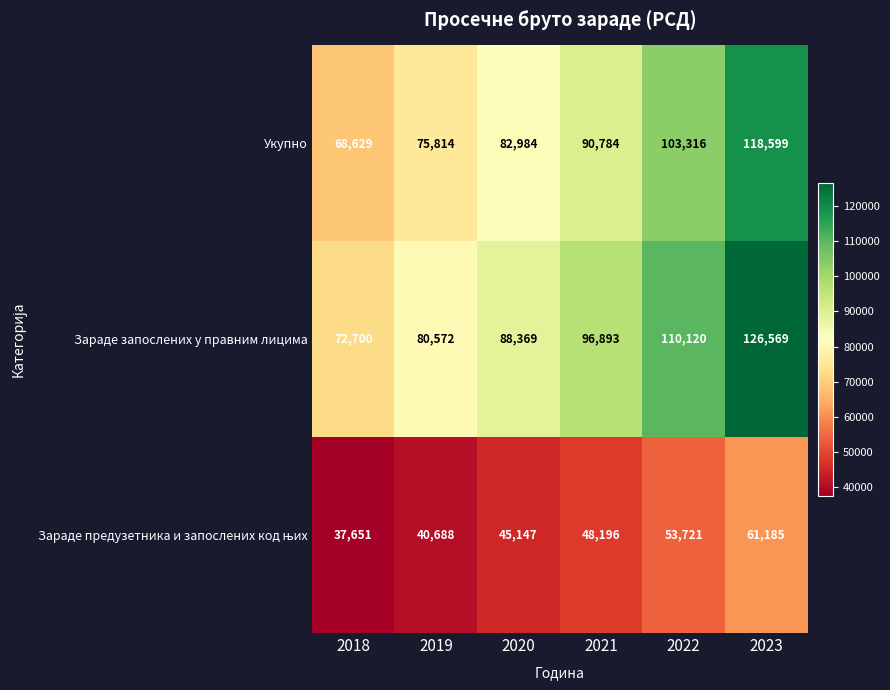

Is it true that Укупно equals 107170 at 2018?

False